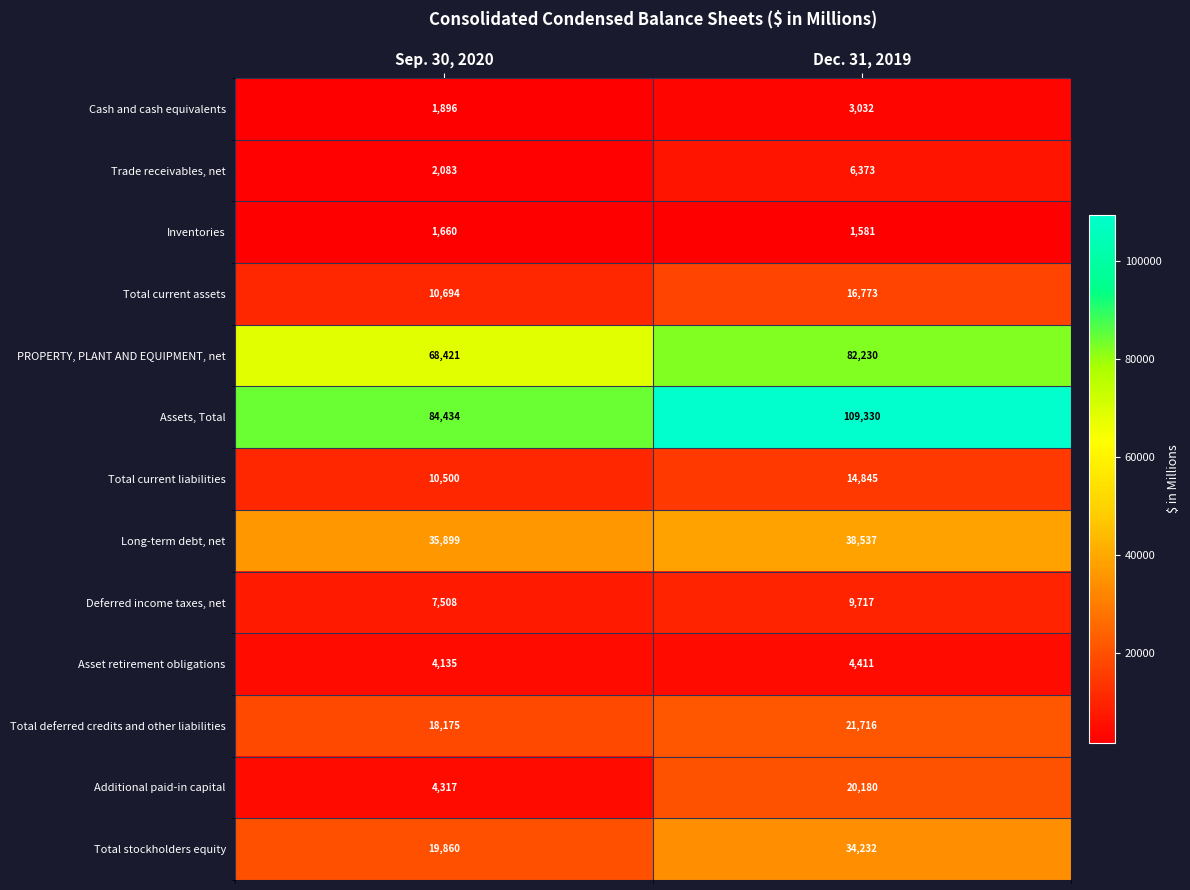

At how many categories does at least one series exceed 98585?

1